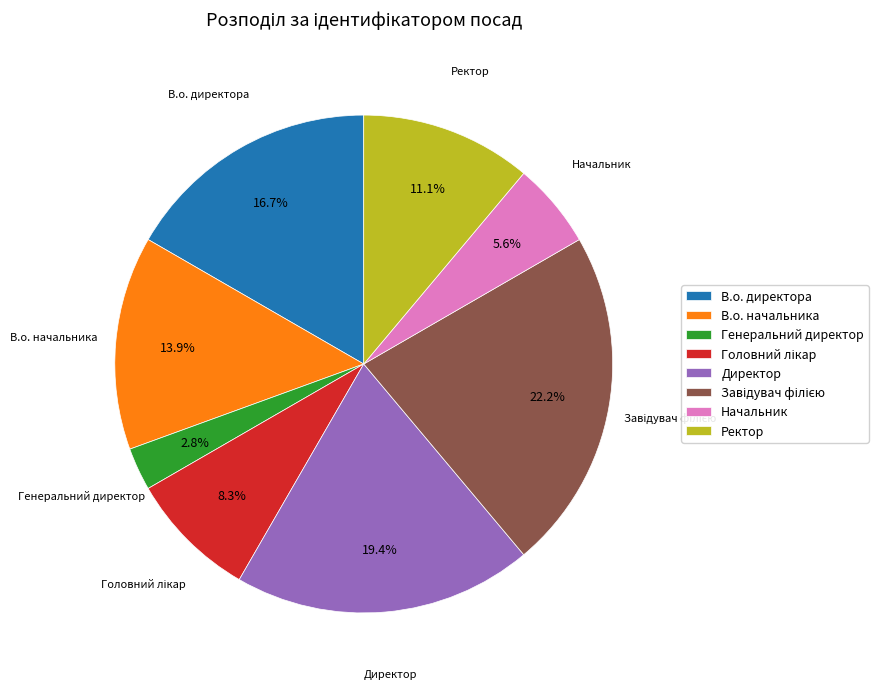

Which category has the smallest portion of the pie?

Генеральний директор